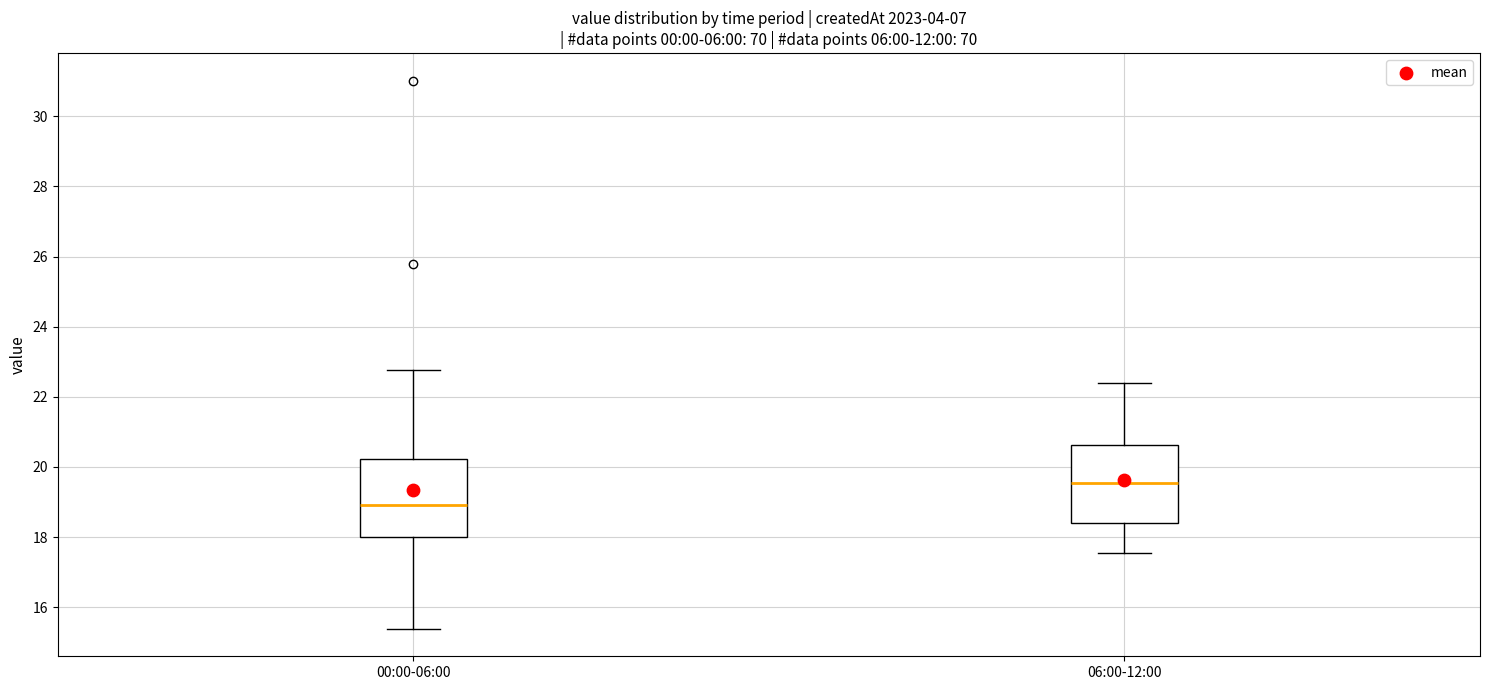

Where is the lower edge of the box for 06:00-12:00 on the y-axis? The values are not printed on the chart, so give them approximately, as read against the axis.

18.4